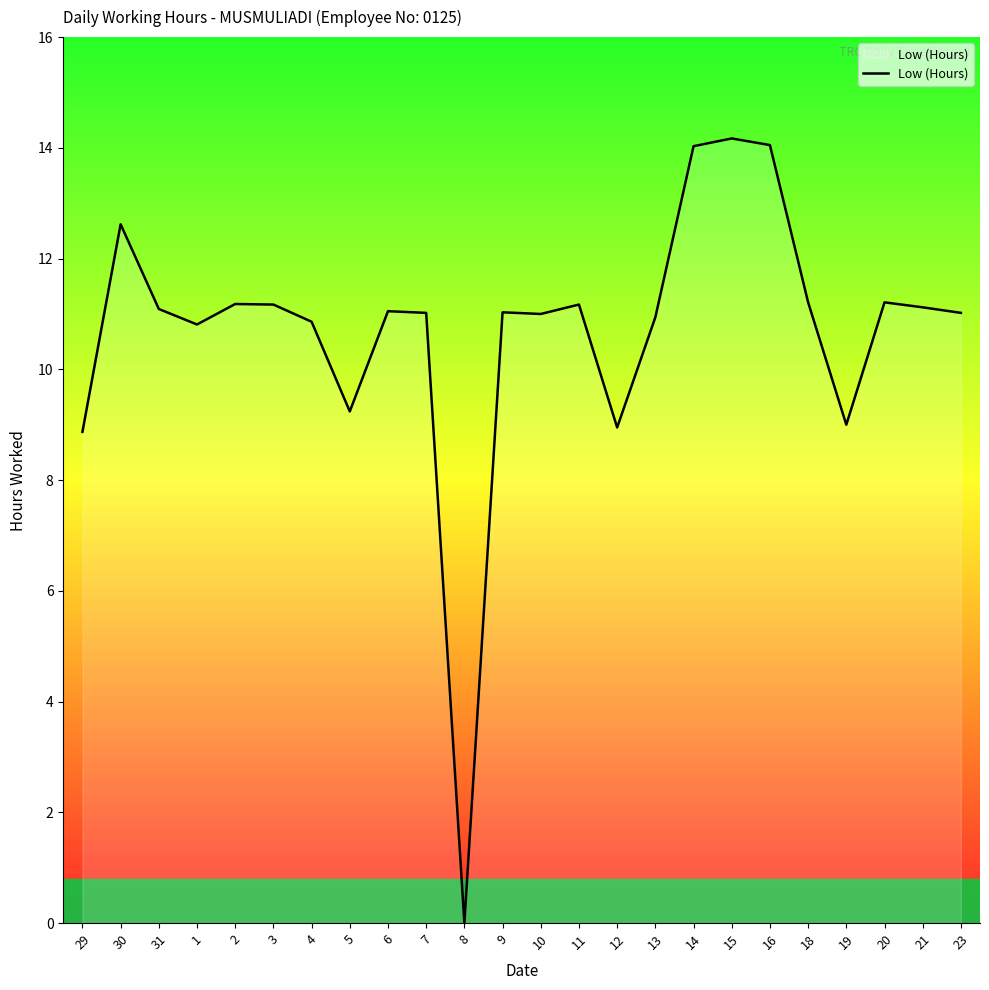

What position from the right is 30?

23